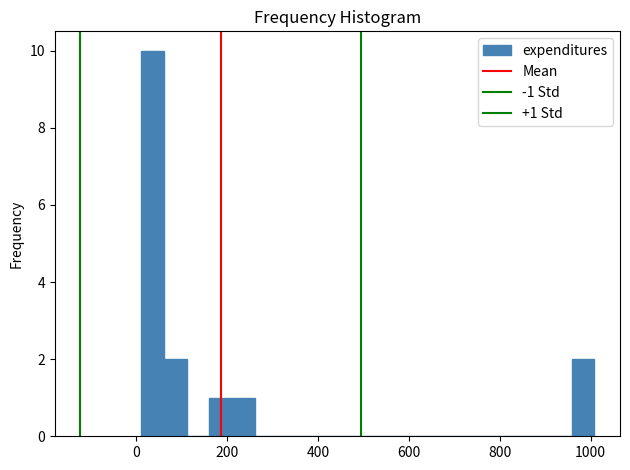

Read against the x-axis, roughly where is the centre of the tallest bar?

40